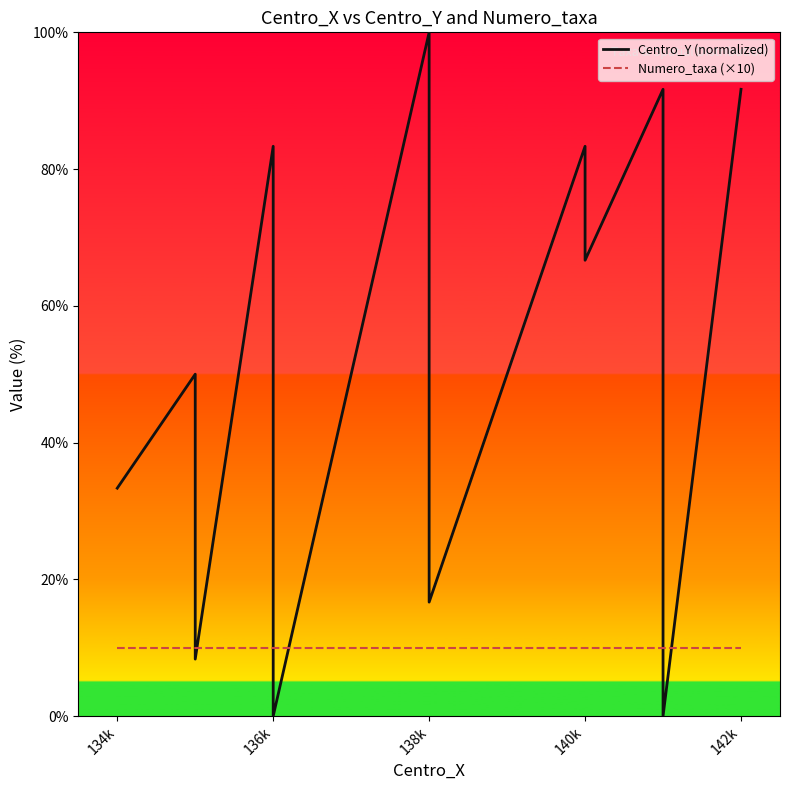

How many times do Numero_taxa (×10) and Centro_Y (normalized) cross each other?

6